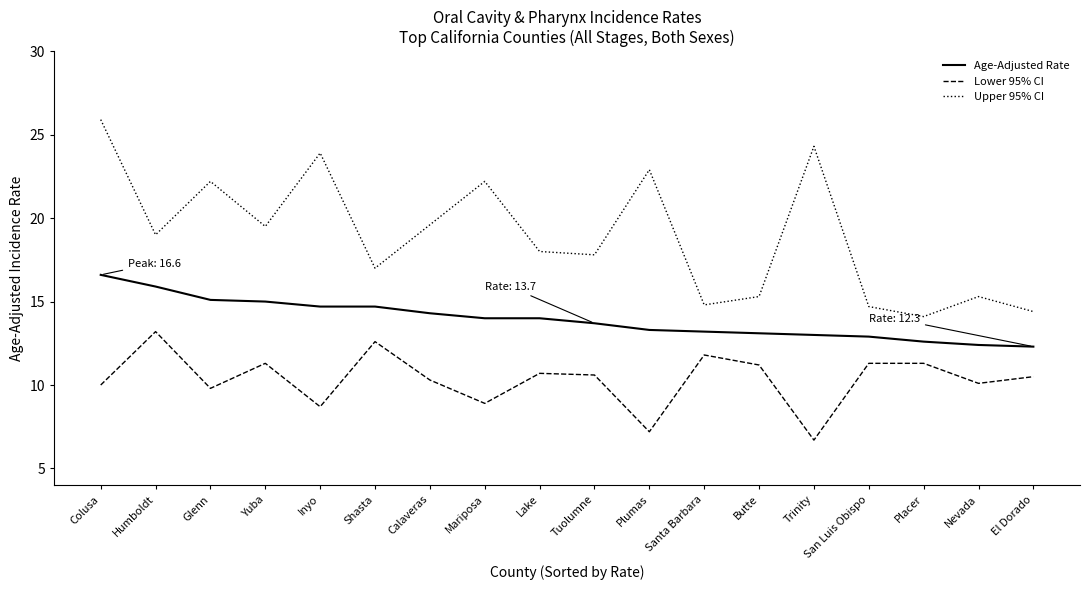

True or false: Upper 95% CI and Age-Adjusted Rate cross at least once.

False